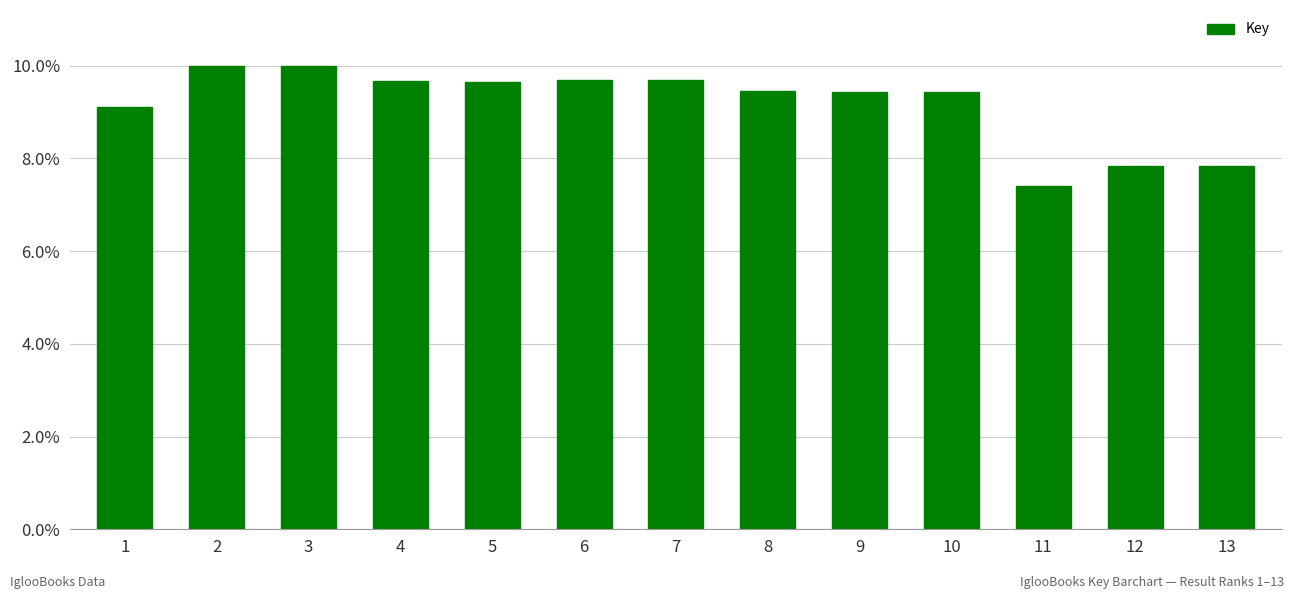

What is the approximate value at 2?

10.0